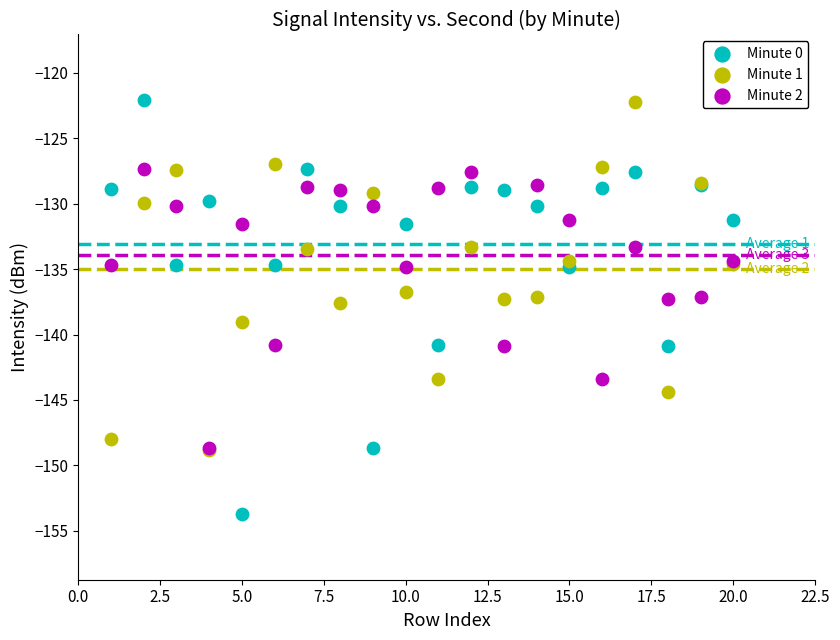

Which series reaches the minimum Y coordinate?

Minute 0